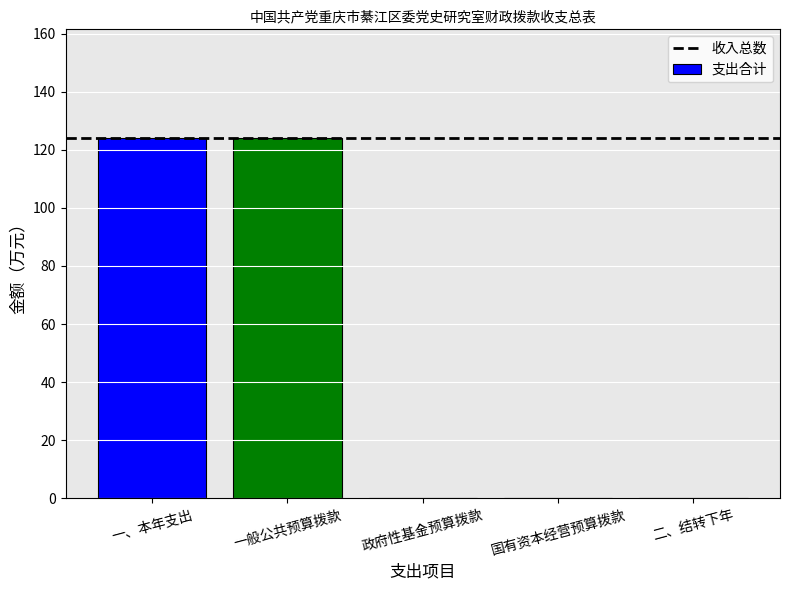

What is the change in value from 一般公共预算拨款 to 政府性基金预算拨款?

-124.2